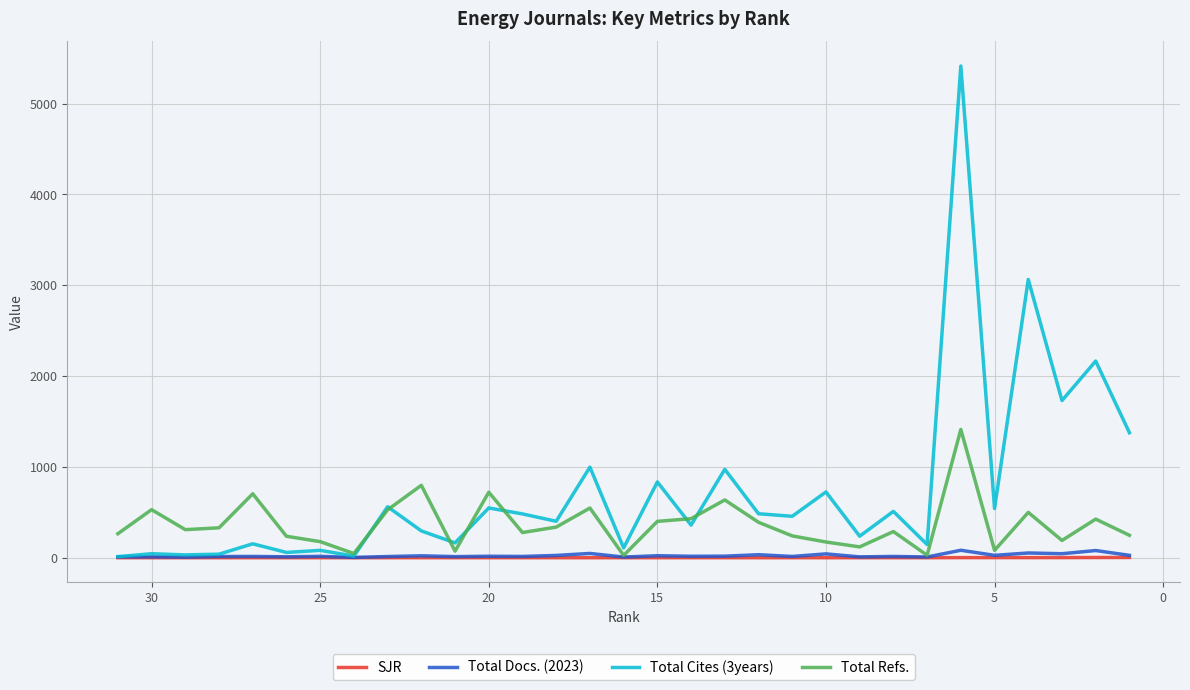

Reading right to left, what are all the values shown in this chart?

SJR: 2.6	2.2	1.2	1.1	1.1	1.1	0.0	0.0	0.0	0.0	0.0	0.0	0.0	0.0	0.0	0.0	0.0	0.0	0.0	0.0	0.0	0.0	0.0	0.0	0.0	0.0	0.0	0.0	0.0	0.0	0.0
Total Docs. (2023): 26.0	79.0	44.0	52.0	26.0	82.0	8.0	14.0	9.0	42.0	14.0	33.0	17.0	16.0	22.0	7.0	47.0	25.0	14.0	16.0	12.0	21.0	13.0	3.0	15.0	10.0	14.0	13.0	6.0	9.0	9.0
Total Cites (3years): 1376.0	2165.0	1730.0	3063.0	542.0	5413.0	145.0	510.0	237.0	724.0	456.0	484.0	973.0	359.0	834.0	108.0	997.0	401.0	482.0	548.0	163.0	295.0	561.0	18.0	81.0	58.0	153.0	39.0	31.0	44.0	12.0
Total Refs.: 247.0	425.0	190.0	499.0	81.0	1412.0	27.0	288.0	119.0	173.0	240.0	390.0	636.0	430.0	400.0	25.0	547.0	337.0	277.0	721.0	72.0	797.0	527.0	46.0	177.0	236.0	704.0	329.0	309.0	529.0	264.0